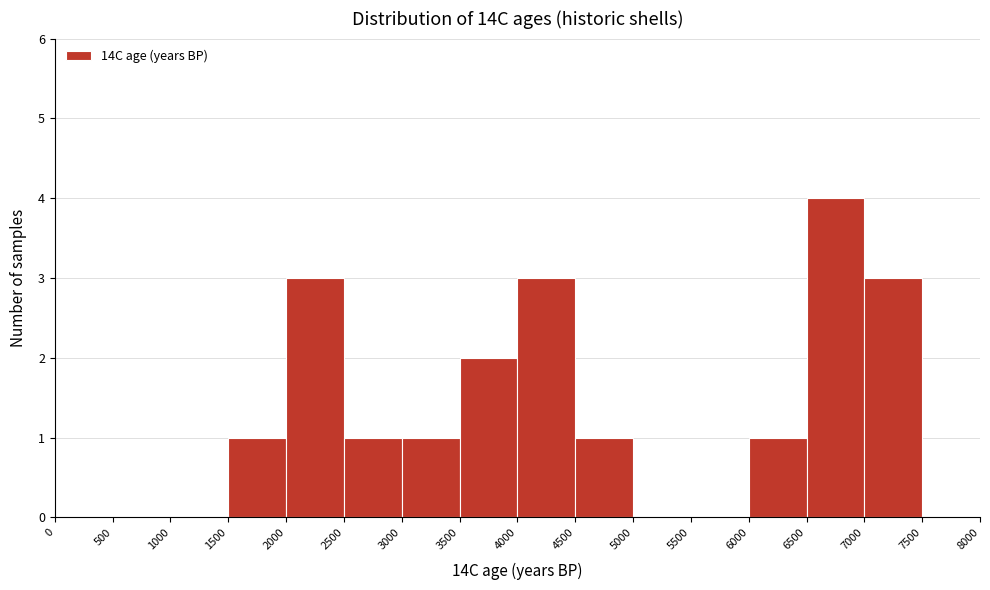

Which range on the x-axis has the tallest bar?

6500 to 7000